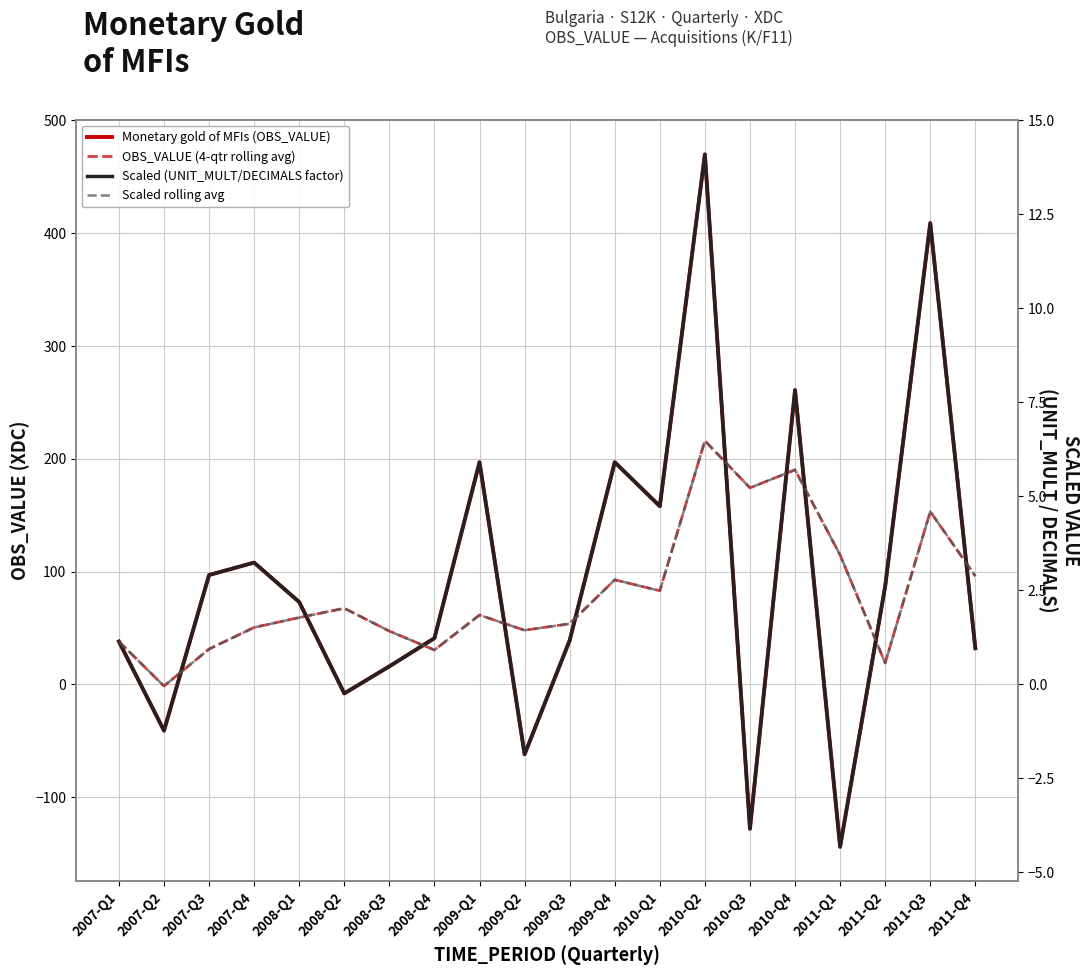

The OBS_VALUE (4-qtr rolling avg) series shows 174.2 at 2010-Q3. True or false?

True